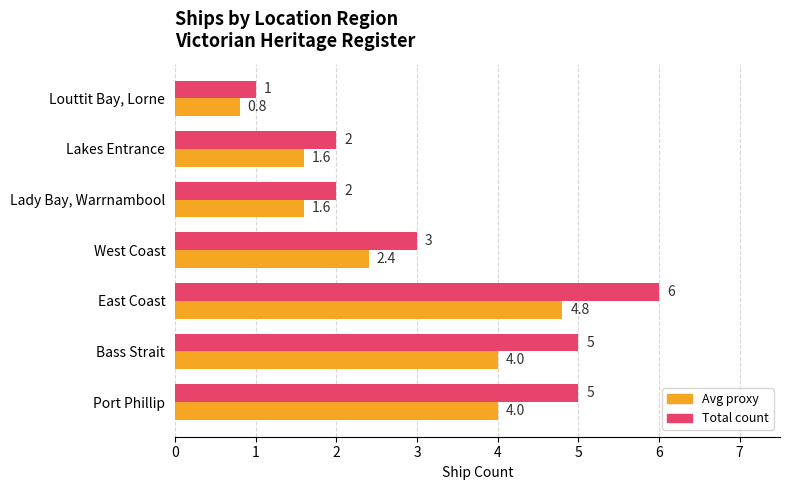

Which category has the highest value across all series?

East Coast